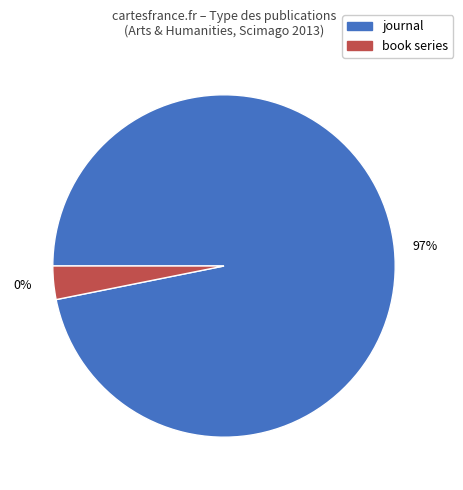

Combined, what portion of the pie is book series and journal?

100.0%